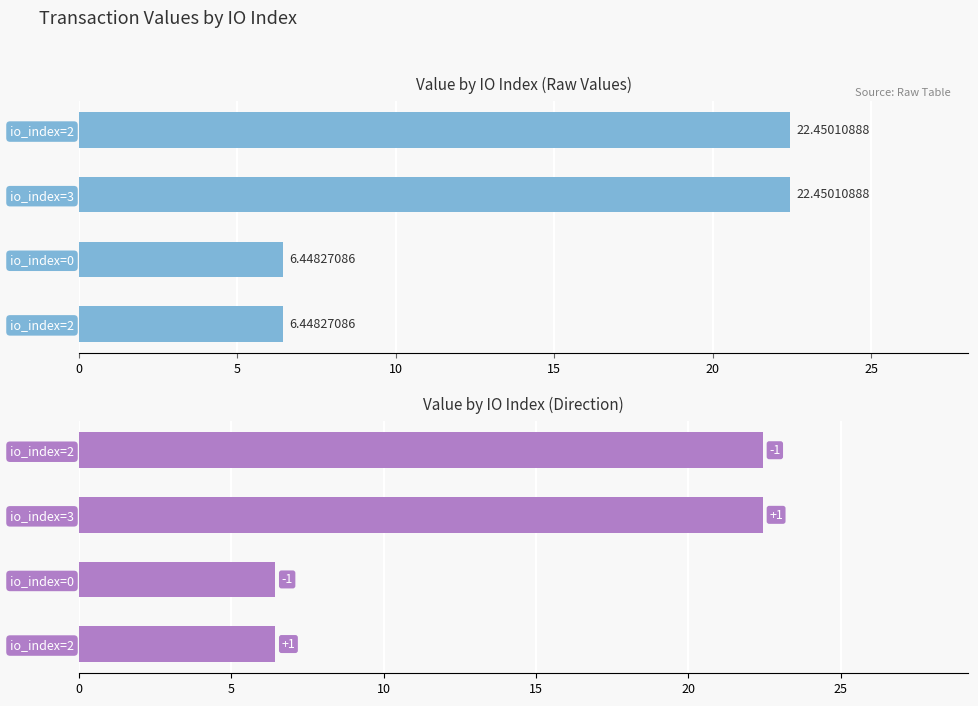

At how many categories does at least one series exceed 14?

2